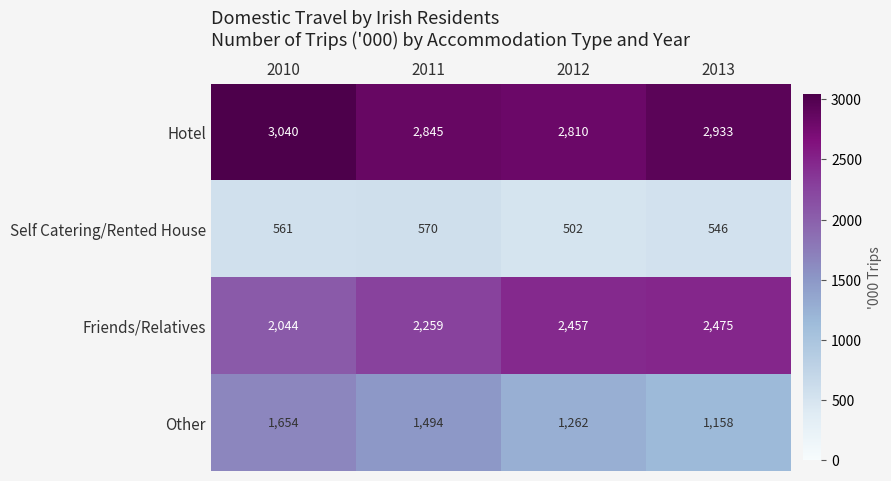

Is it true that Self Catering/Rented House equals 561 at 2010?

True